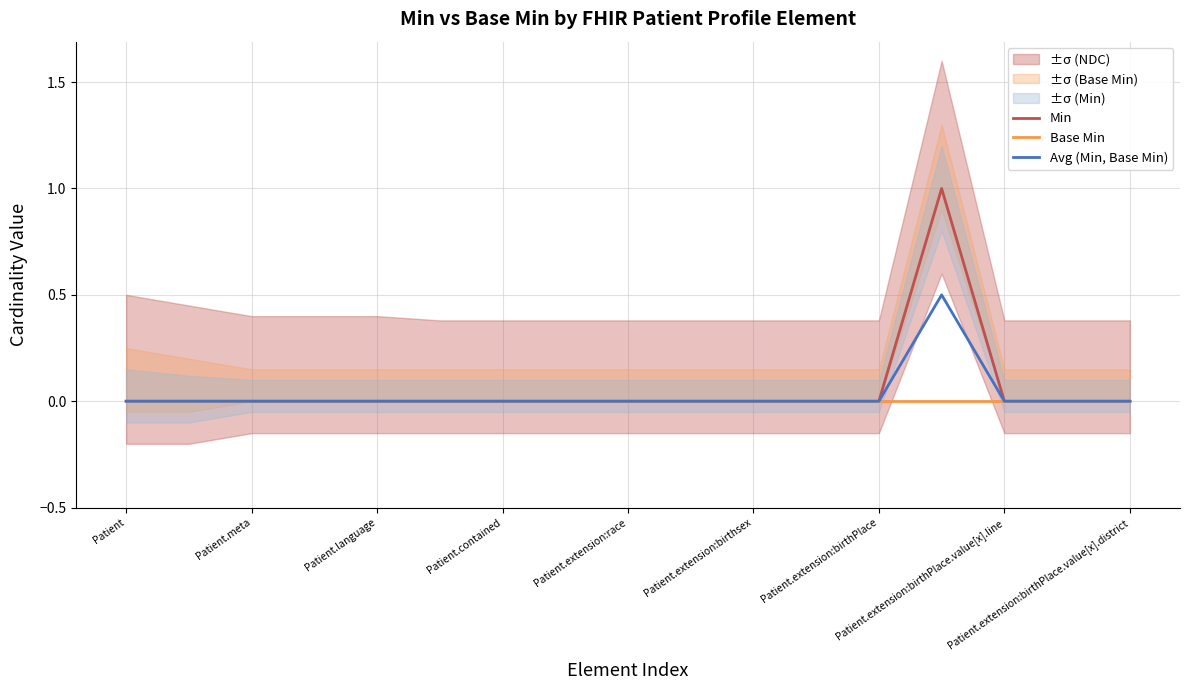

What is the maximum value for Avg (Min, Base Min)?

0.5